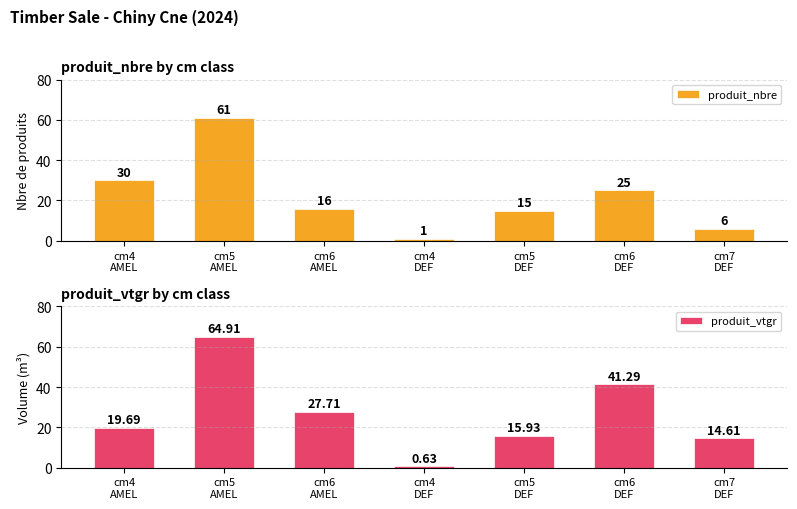

Which category has the lowest value in the produit_nbre series?

cm4
DEF